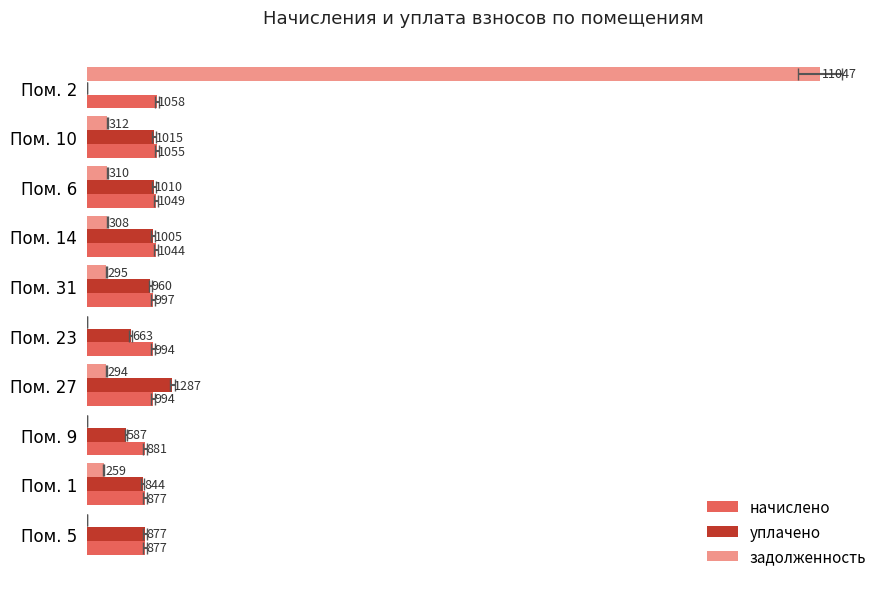

The value of задолженность at 9 is 0.0. True or false?

True